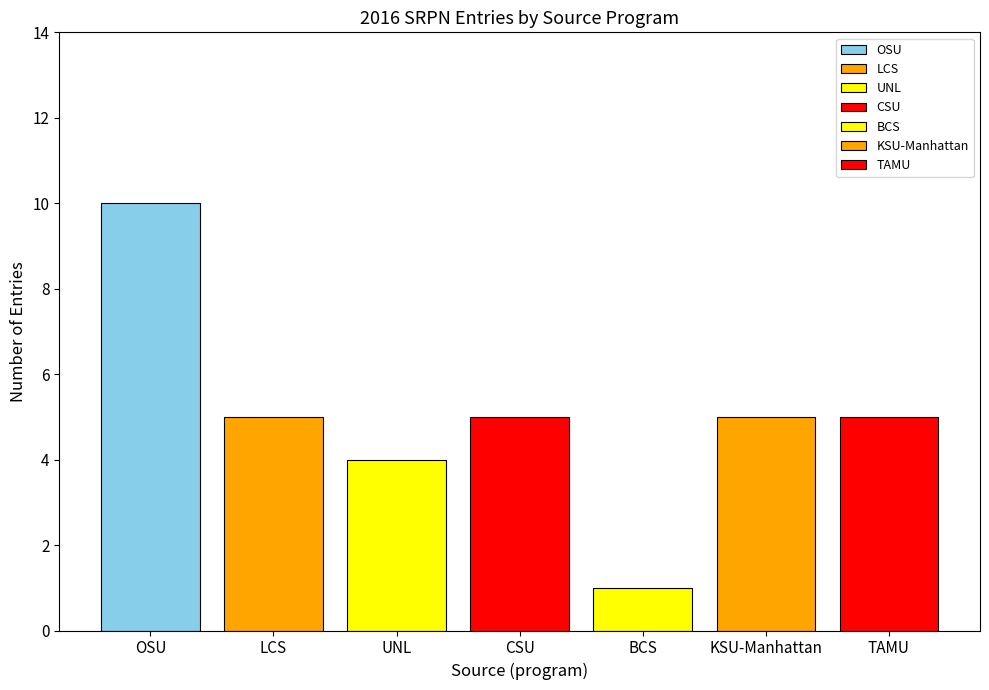

How many distinct data groups are displayed?

7